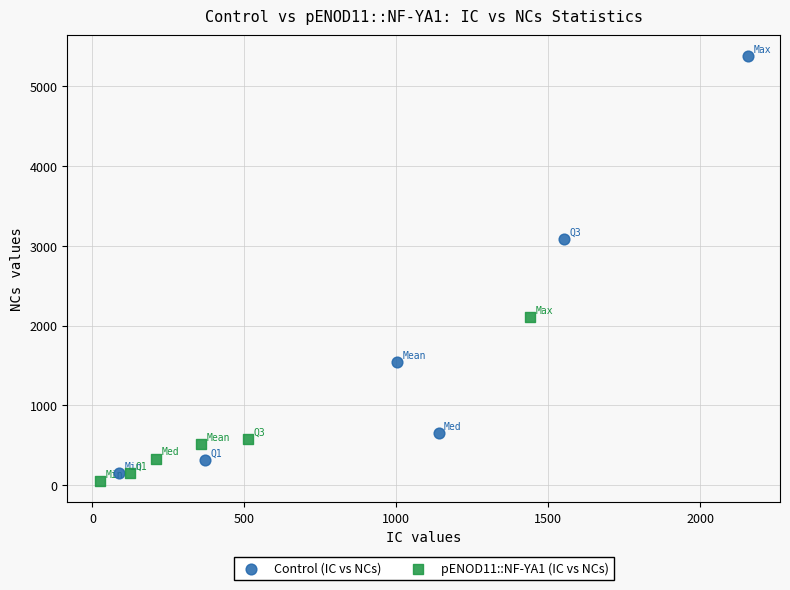

Which series contains the lowest Y value?

pENOD11::NF-YA1 (IC vs NCs)